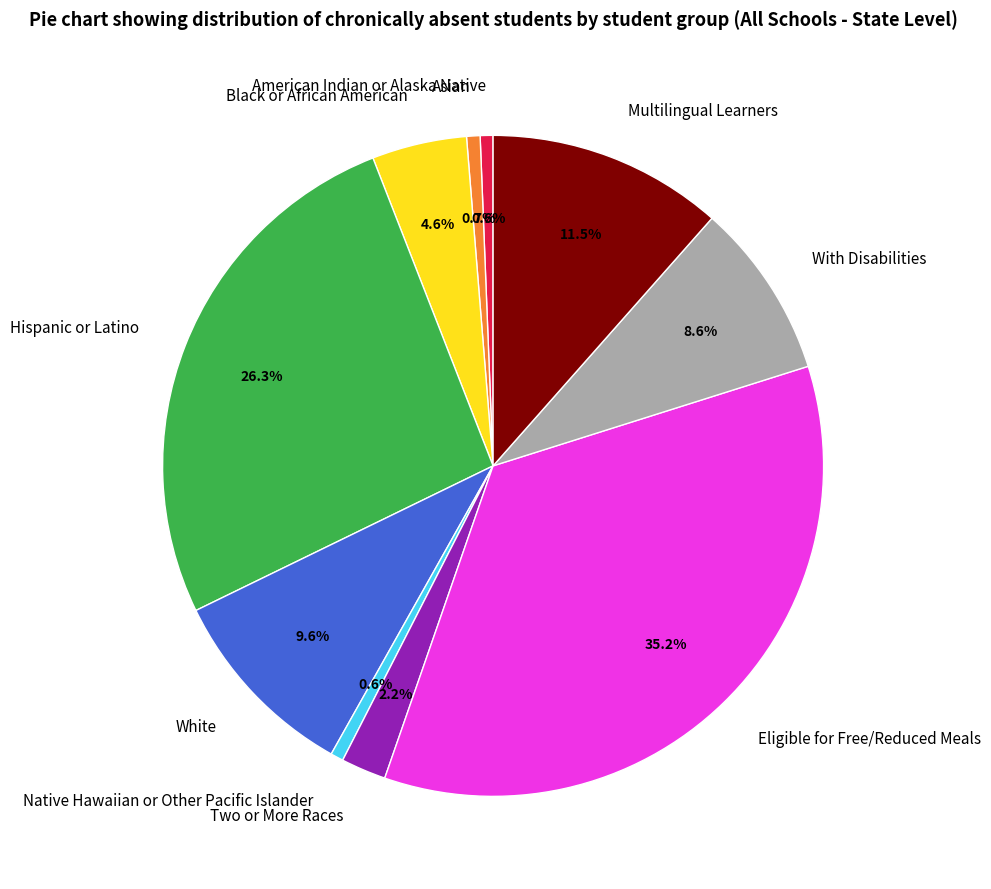

Does Native Hawaiian or Other Pacific Islander account for over 50% of the chart?

No